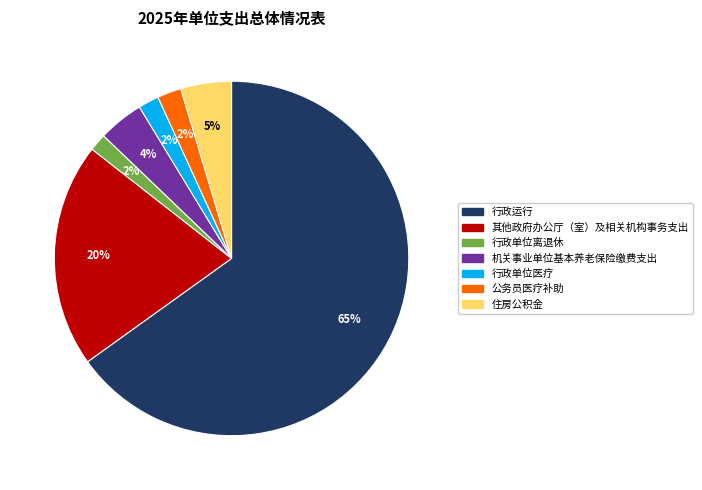

Is the sum of 公务员医疗补助 and 机关事业单位基本养老保险缴费支出 greater than half?

No